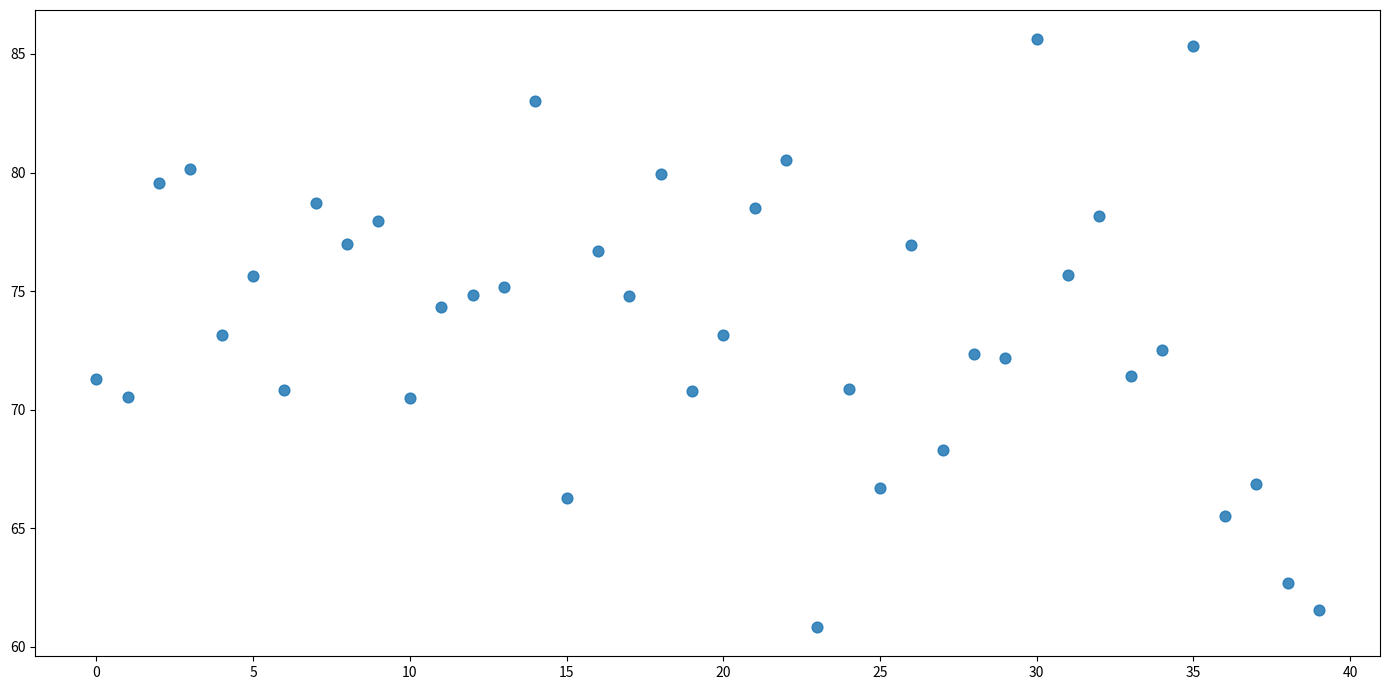

What is the range of Y values (max minus min)?

24.8